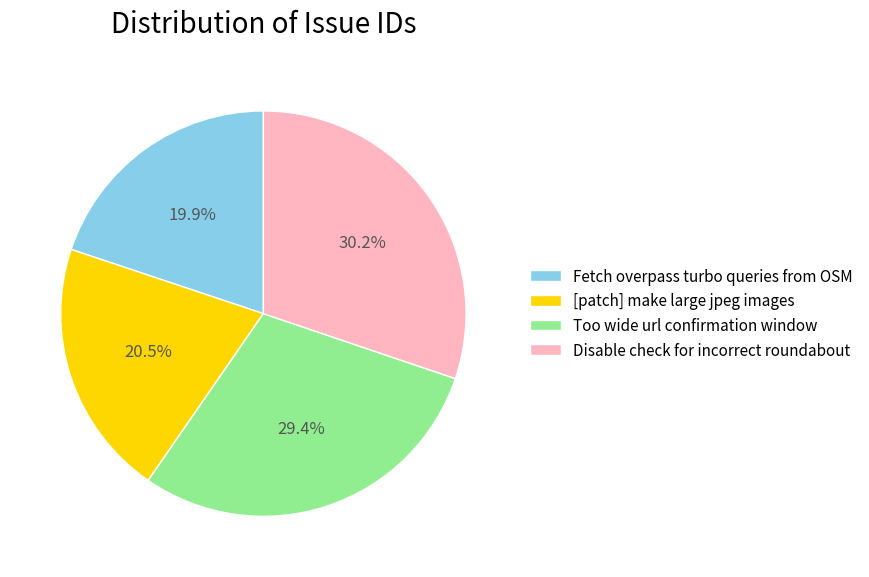

What percentage is the Disable check for incorrect roundabout slice, to the nearest percent?

30%